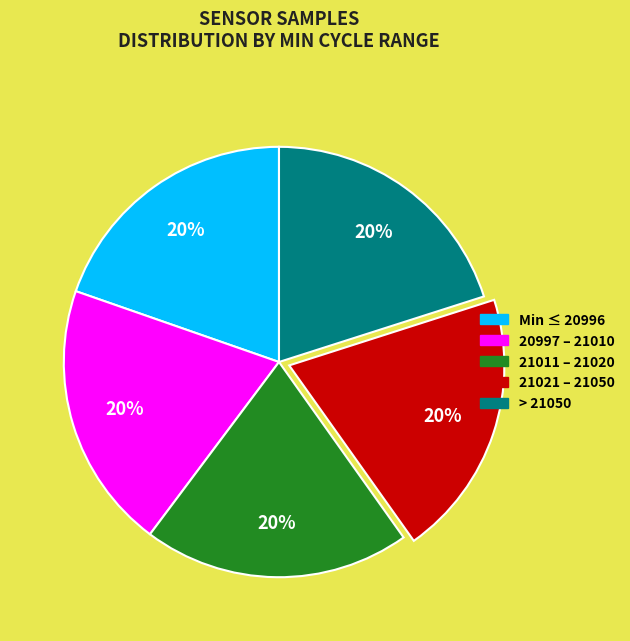

To the nearest percent, what portion does > 21050 represent?

20%